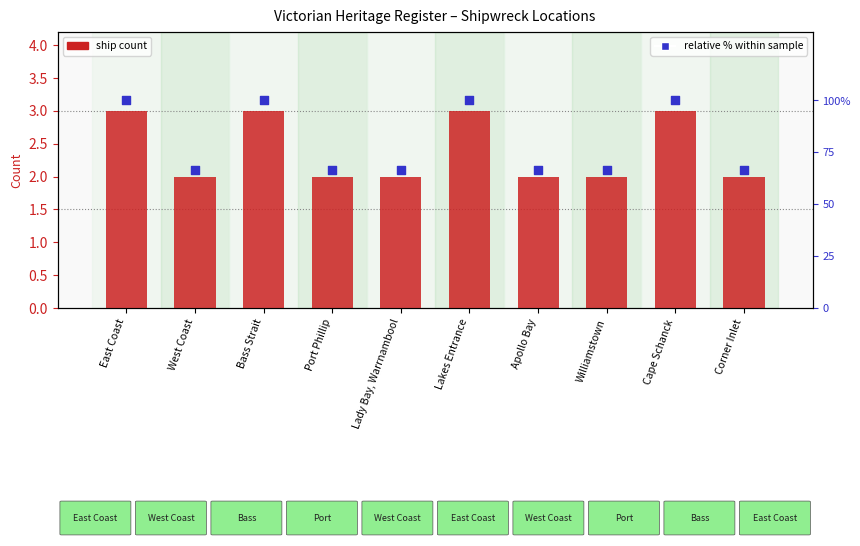

Is the value of Relative % within sample at East Coast greater than the value of Count of ships at Apollo Bay?

Yes